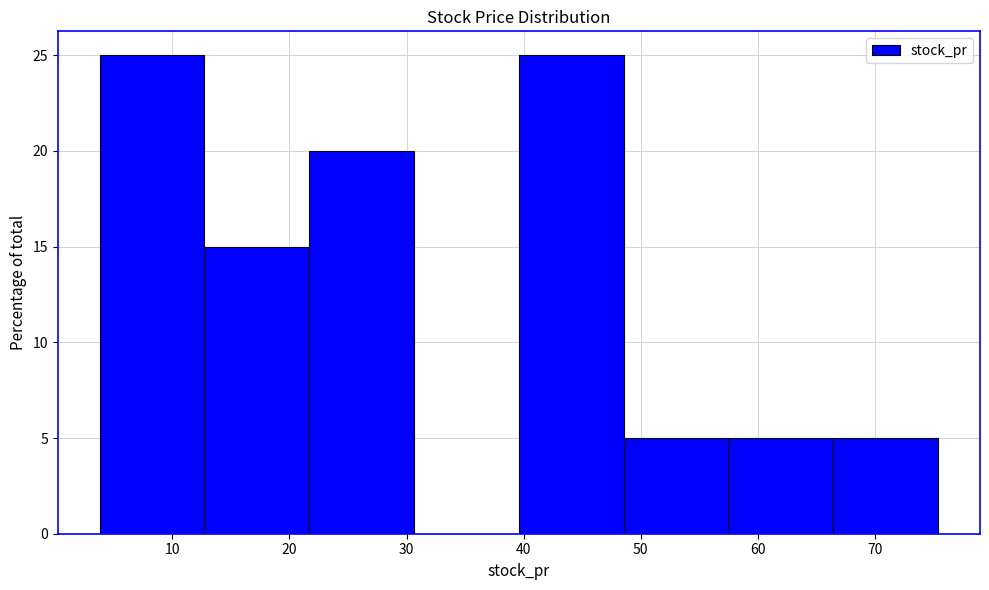

Reading left to right, list every bar in this chart as the range it spans on the x-axis followed by its height. Neither the bar edges nor the heights are printed on the chart, so give them approximately, as read against the axes.

4 to 13: 25
13 to 22: 15
22 to 31: 20
31 to 40: 0
40 to 49: 25
49 to 57: 5
57 to 66: 5
66 to 75: 5